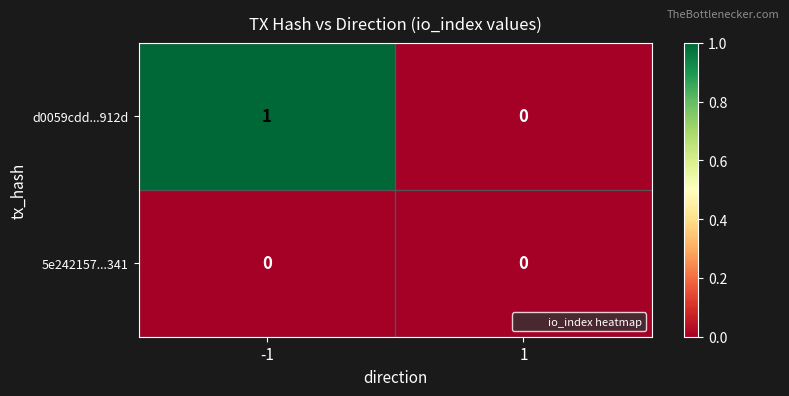

Reading left to right, what are all the values shown in this chart?

d0059cdd...912d: 1	0
5e242157...341: 0	0